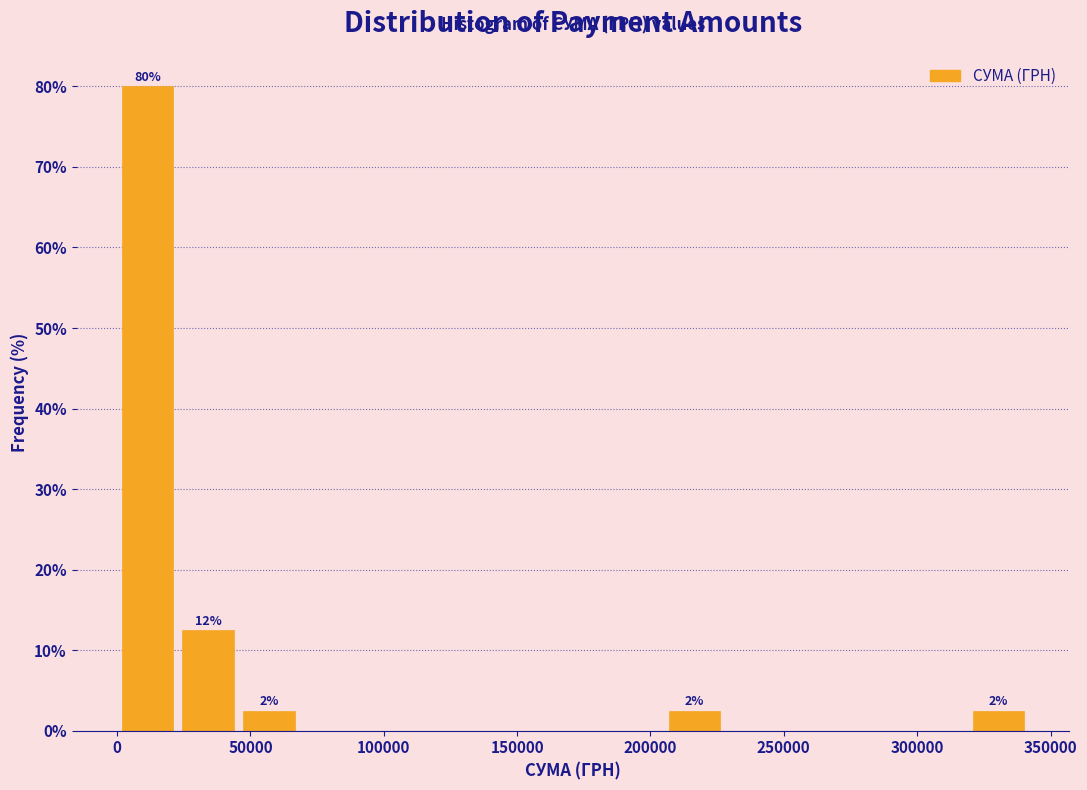

Which range on the x-axis has the tallest bar?

0 to 25000